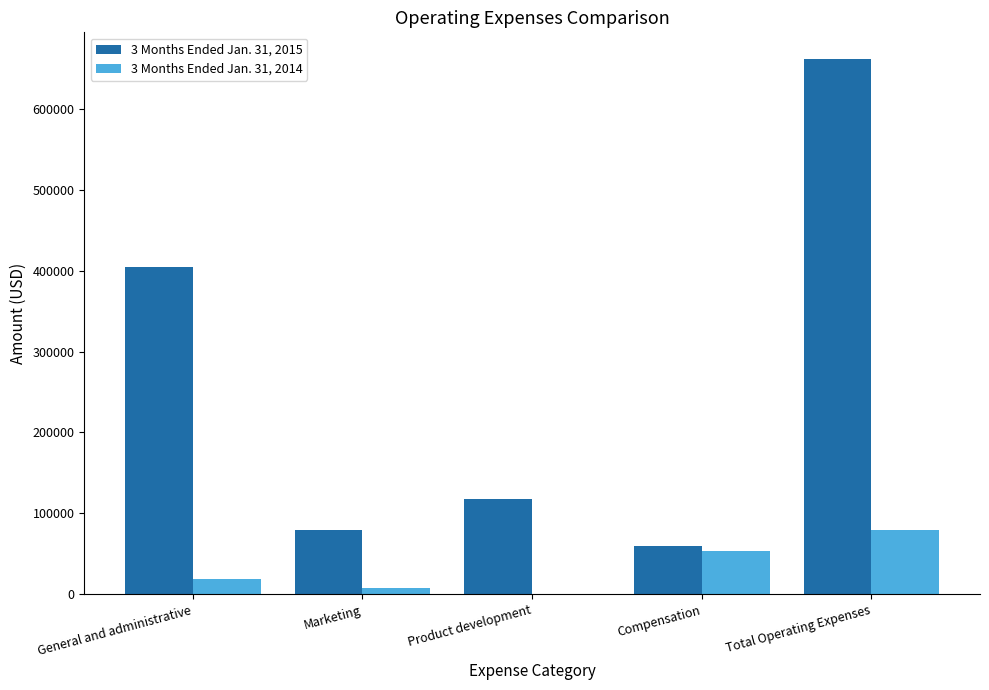

Which category has the highest value in the 3 Months Ended Jan. 31, 2014 series?

Total Operating Expenses